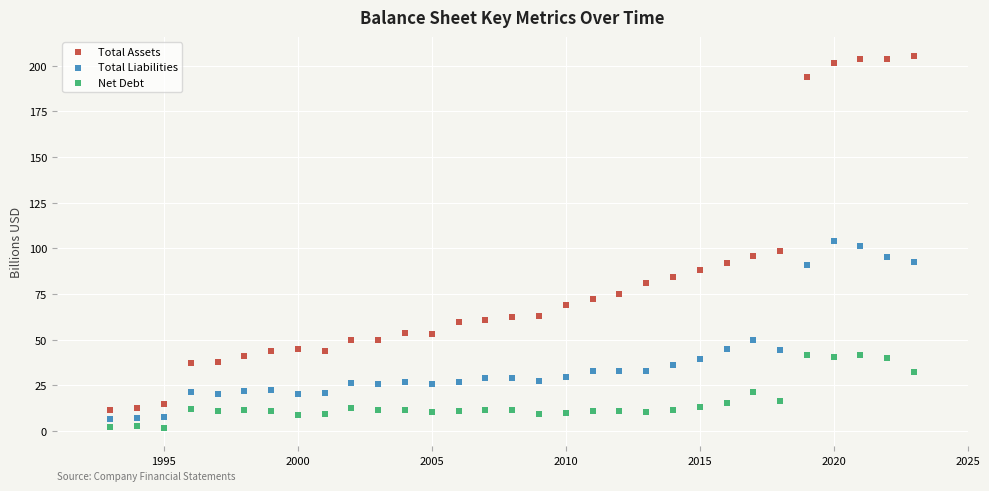

What are all the series names shown in the legend?

Total Assets, Total Liabilities, Net Debt